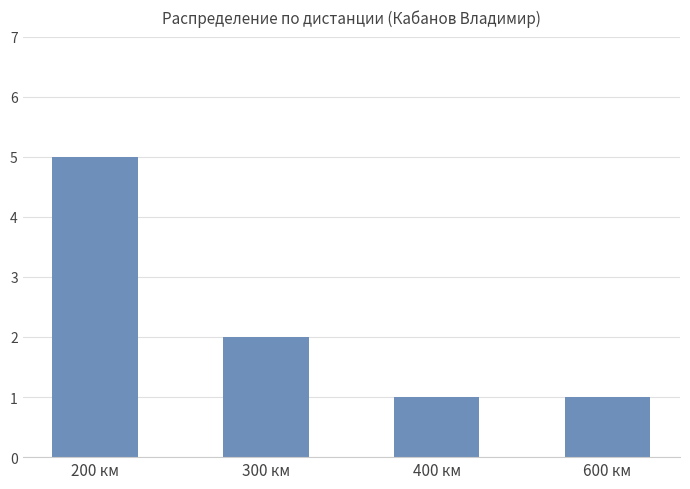

What is the sum of all values?

9